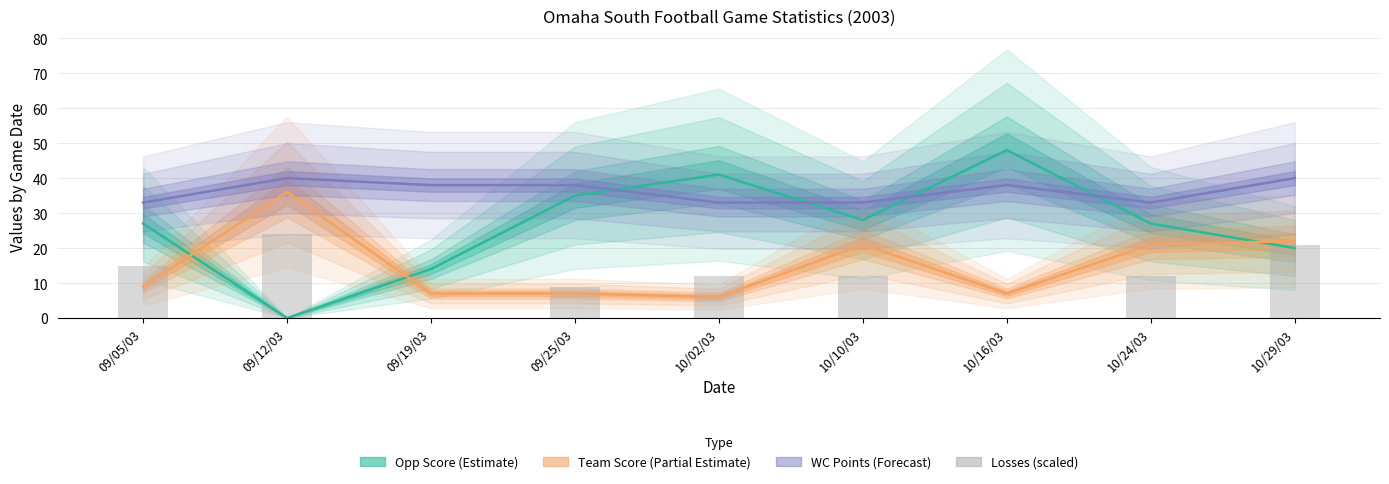

What position from the right is 10/02/03?

5